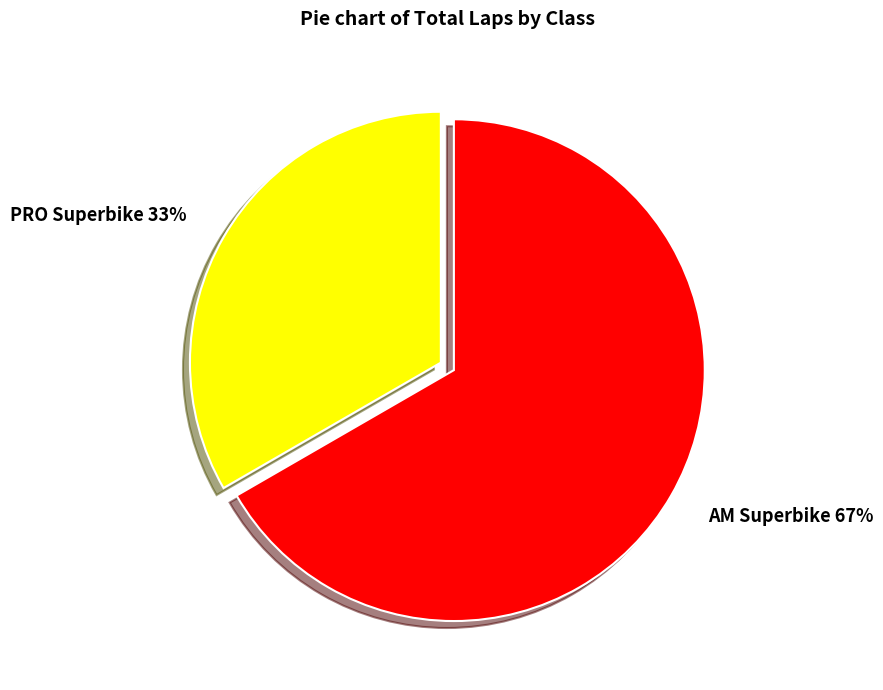

Which has a higher value, AM Superbike or PRO Superbike?

AM Superbike